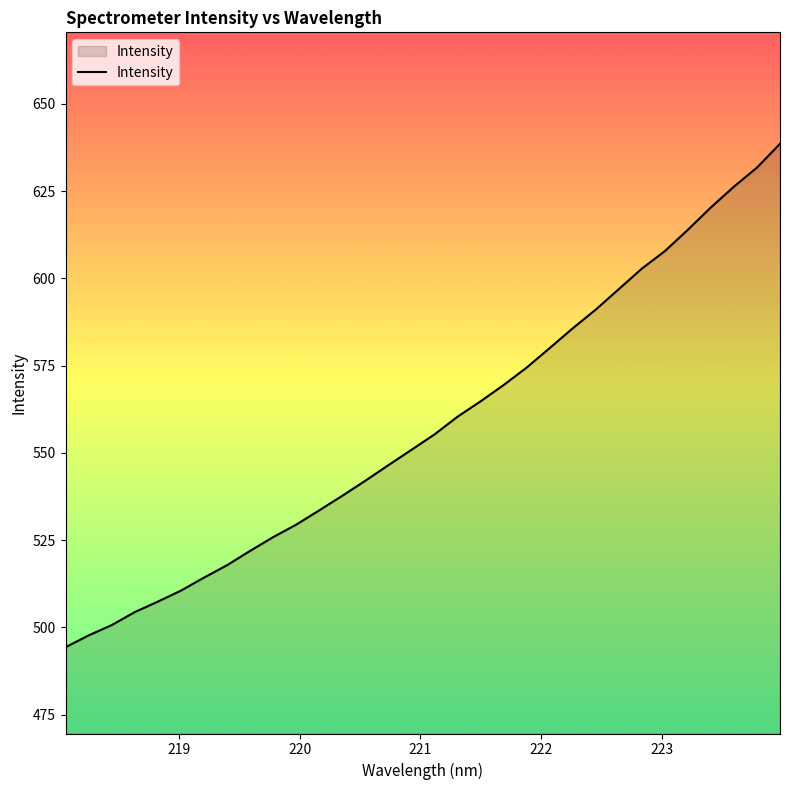

What is the smallest value displayed?

494.3